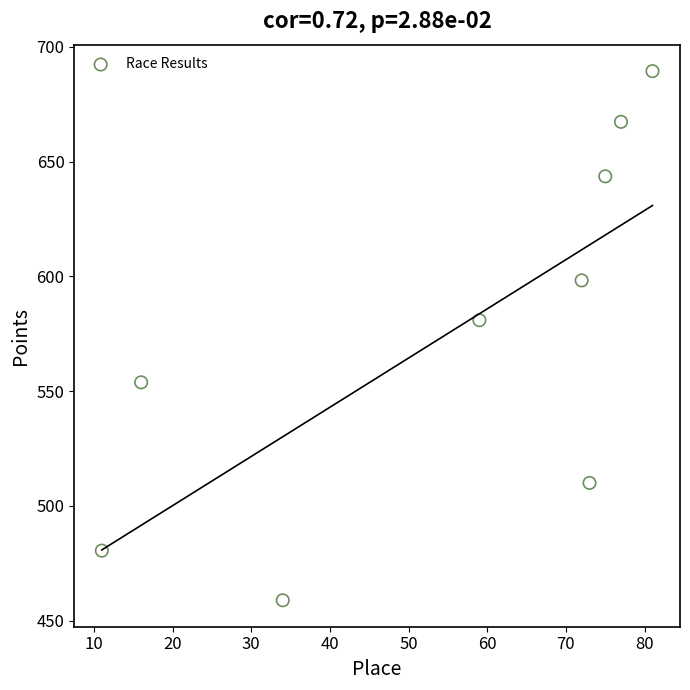

What is the average Y value?

575.8